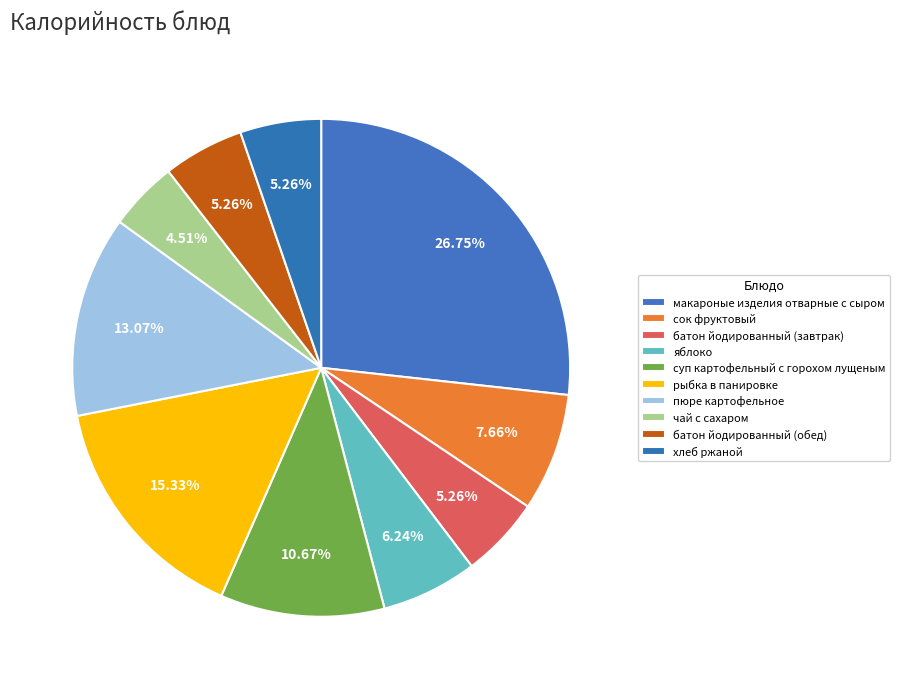

Is there any slice that represents more than half of the pie?

No